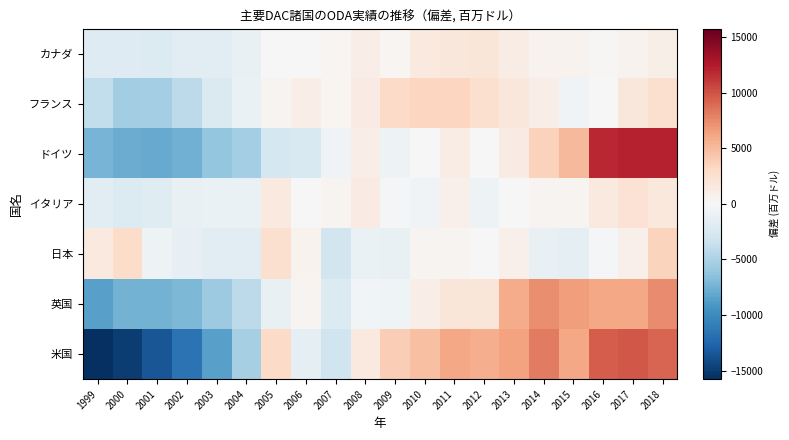

Which series has the largest range (max minus min)?

米国